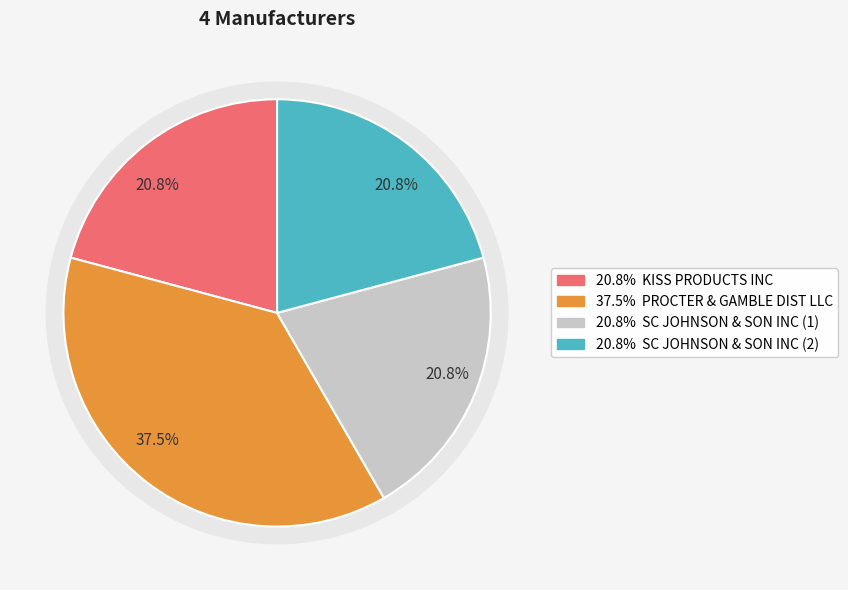

What is the ratio of the value at PROCTER & GAMBLE DIST LLC to the value at KISS PRODUCTS INC?

1.8